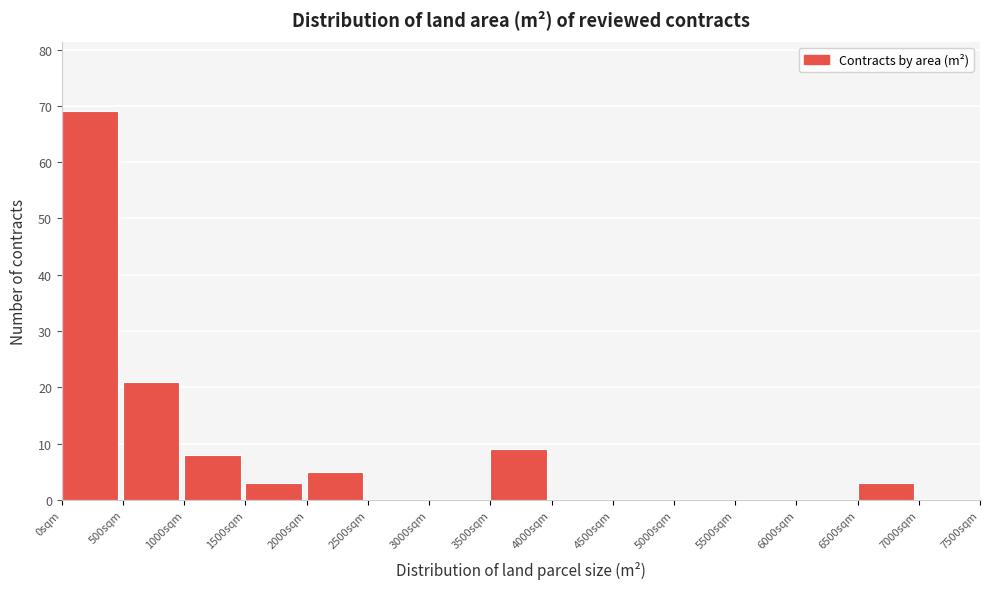

Reading left to right, list every bar in this chart as the range it spans on the x-axis followed by its height. The values are not printed on the chart, so give them approximately, as read against the axis.

0 to 500: 69
500 to 1000: 21
1000 to 1500: 8
1500 to 2000: 3
2000 to 2500: 5
2500 to 3000: 0
3000 to 3500: 0
3500 to 4000: 9
4000 to 4500: 0
4500 to 5000: 0
5000 to 5500: 0
5500 to 6000: 0
6000 to 6500: 0
6500 to 7000: 3
7000 to 7500: 0